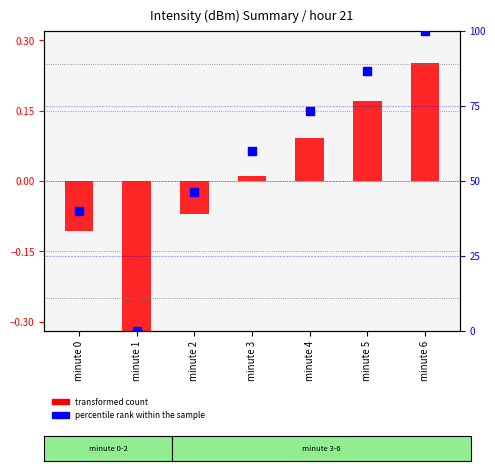

Approximately how many times larger is the value at minute 4 compared to minute 2?

1.6